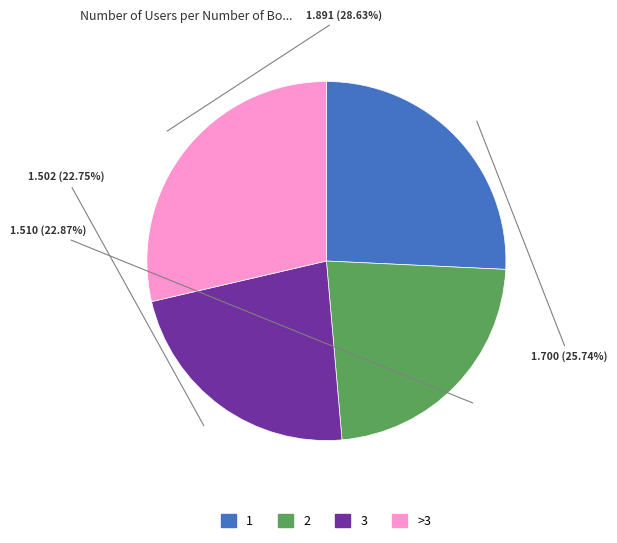

Does any single category account for the majority?

No